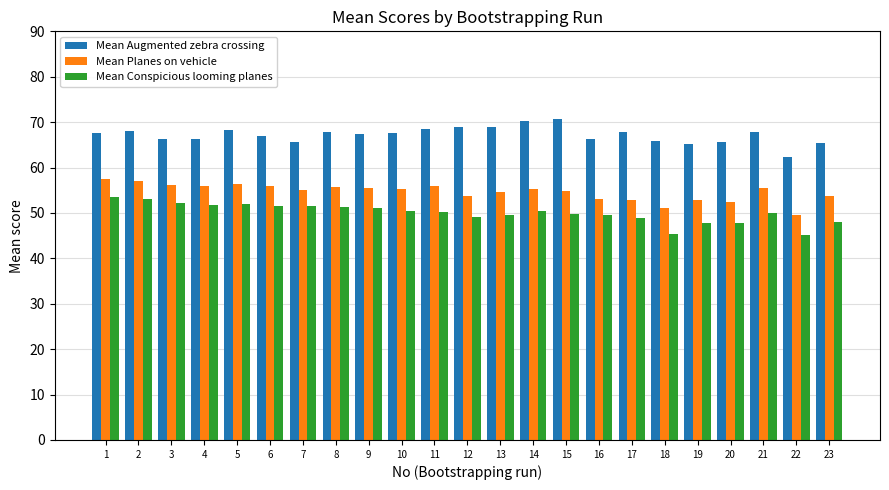

How many categories are shown in the chart?

23